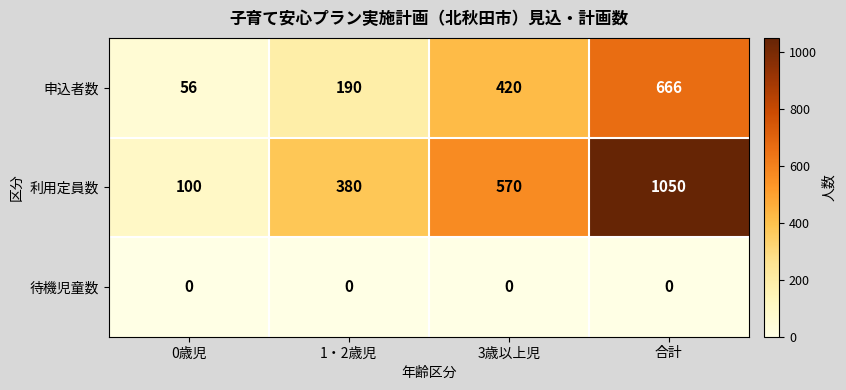

What is the difference between the 利用定員数 values at 合計 and 1・2歳児?

670